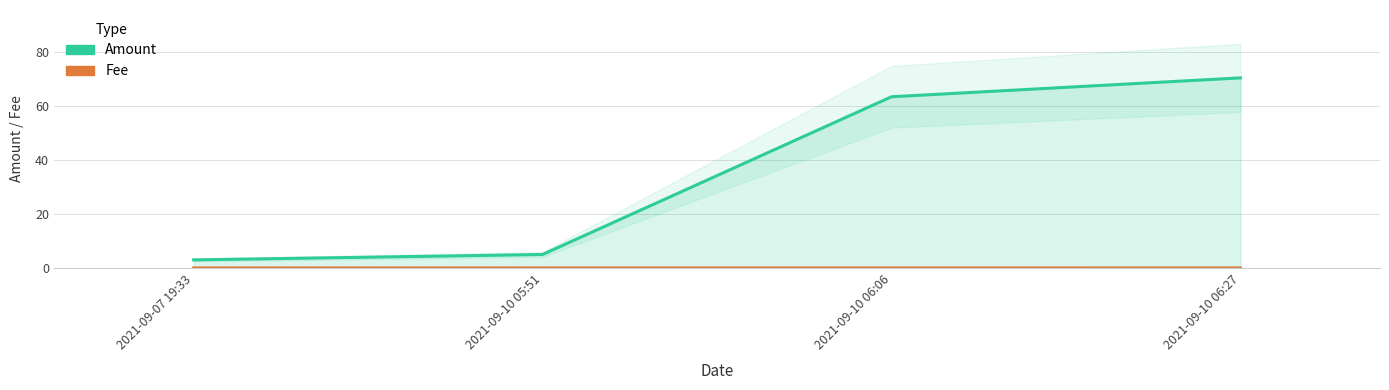

Read the Amount value at 2021-09-10 06:06.

63.3